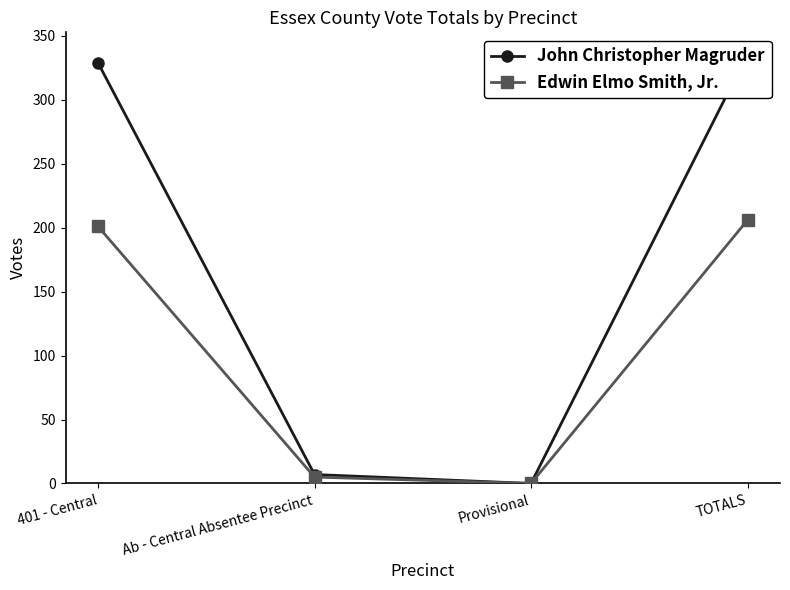

What is the label of the 2nd point from the right?

Provisional